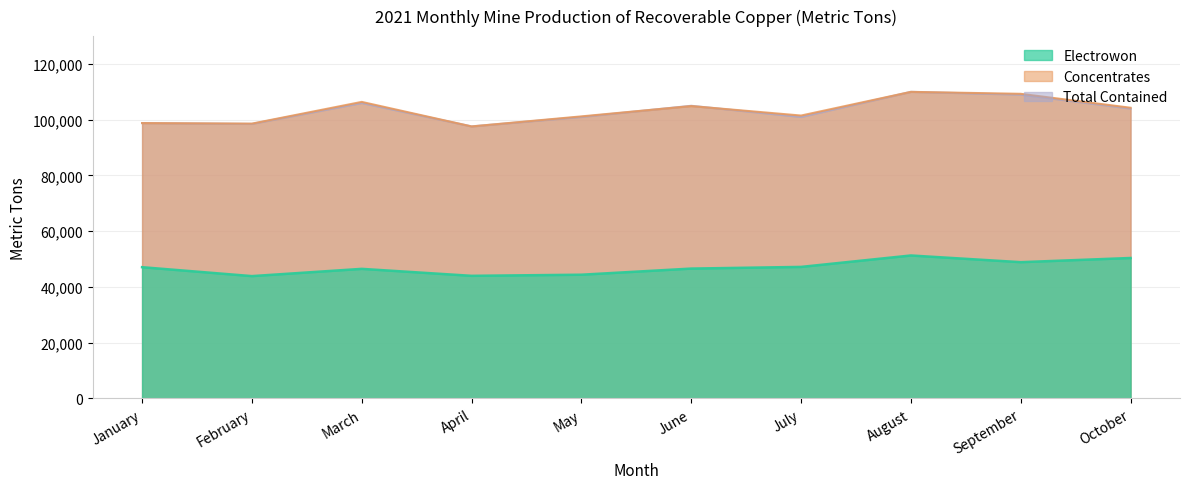

What is the maximum value shown in the chart?

110000